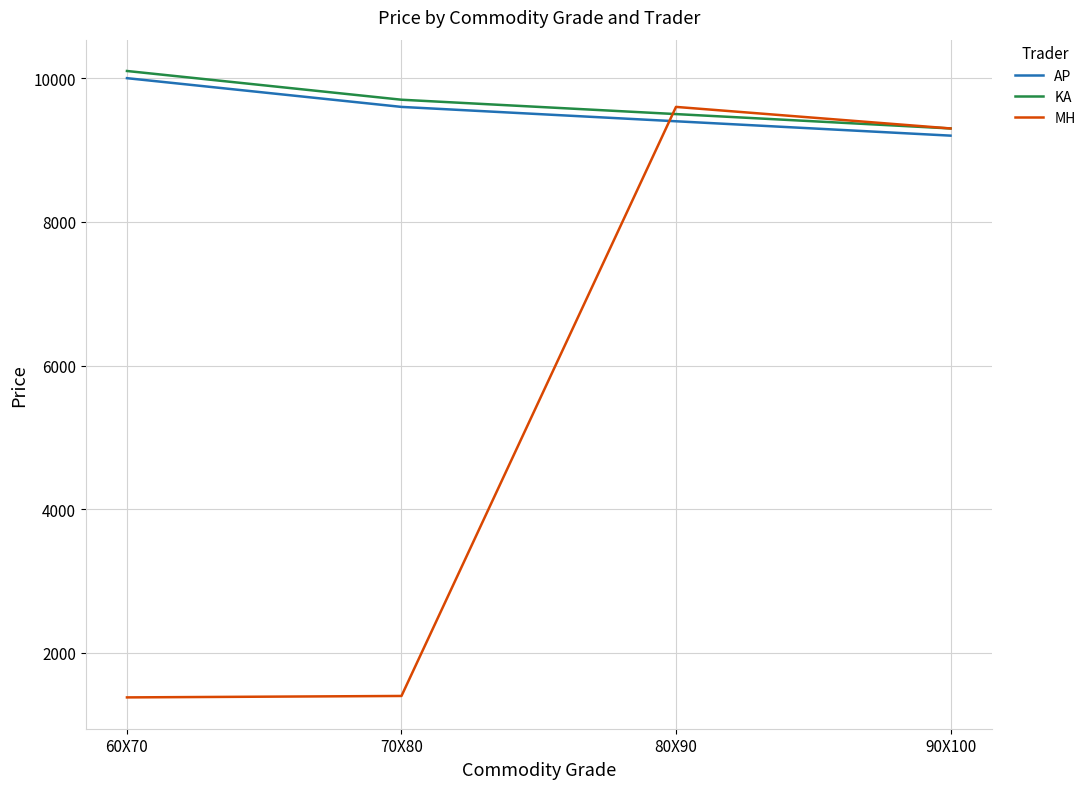

What is the total value across all series at 60X70?

21480